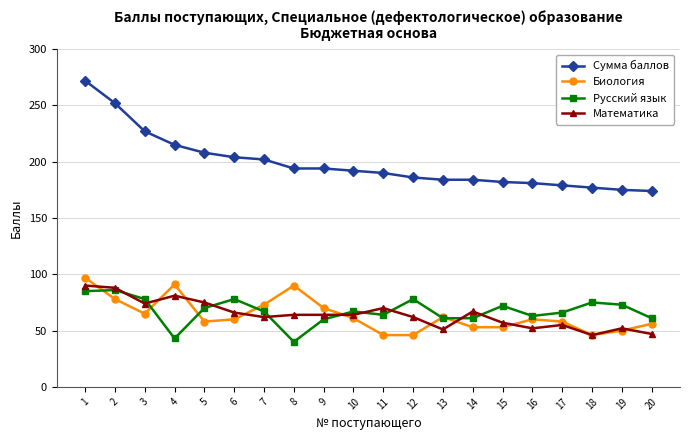

What is the difference between the highest and lowest values at 11?

144